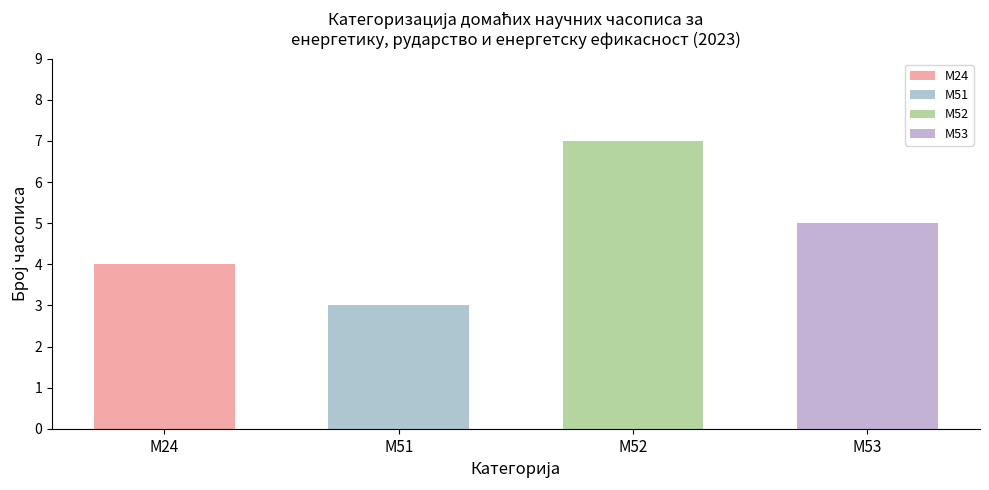

Reading left to right, list all the values displayed in this chart.

М24=4	М51=3	М52=7	М53=5